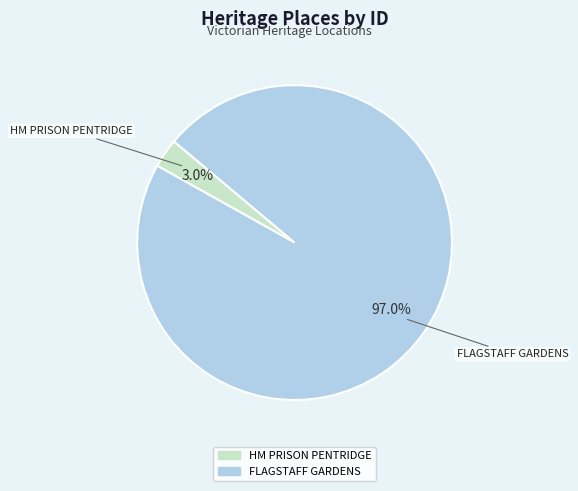

Rank the categories by value from highest to lowest.

FLAGSTAFF GARDENS, HM PRISON PENTRIDGE